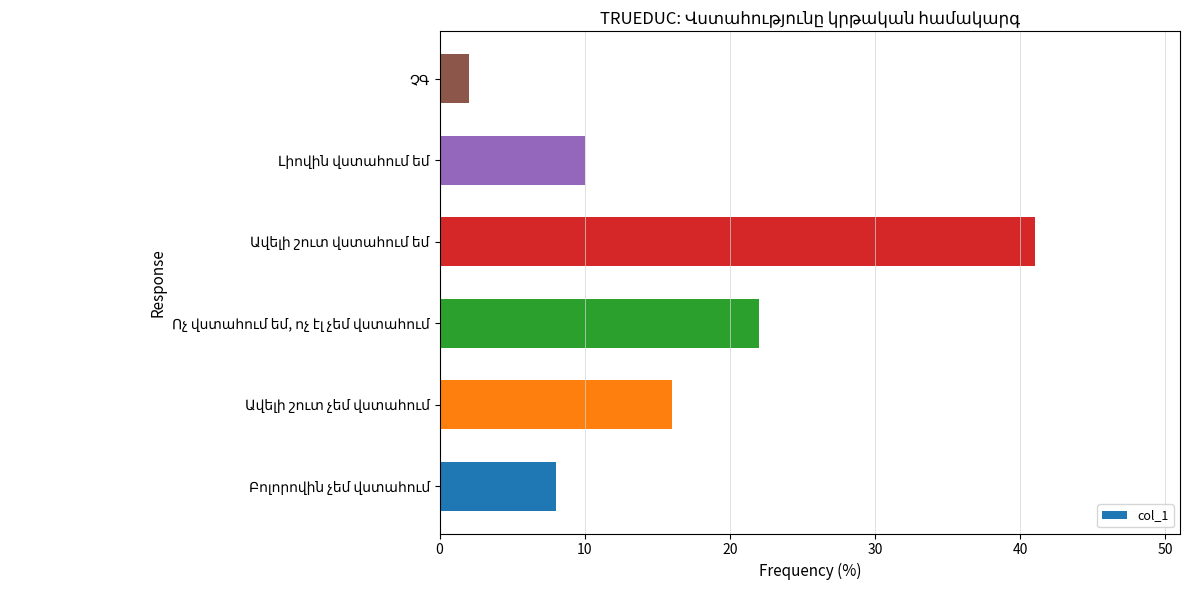

What is the greatest value displayed?

41